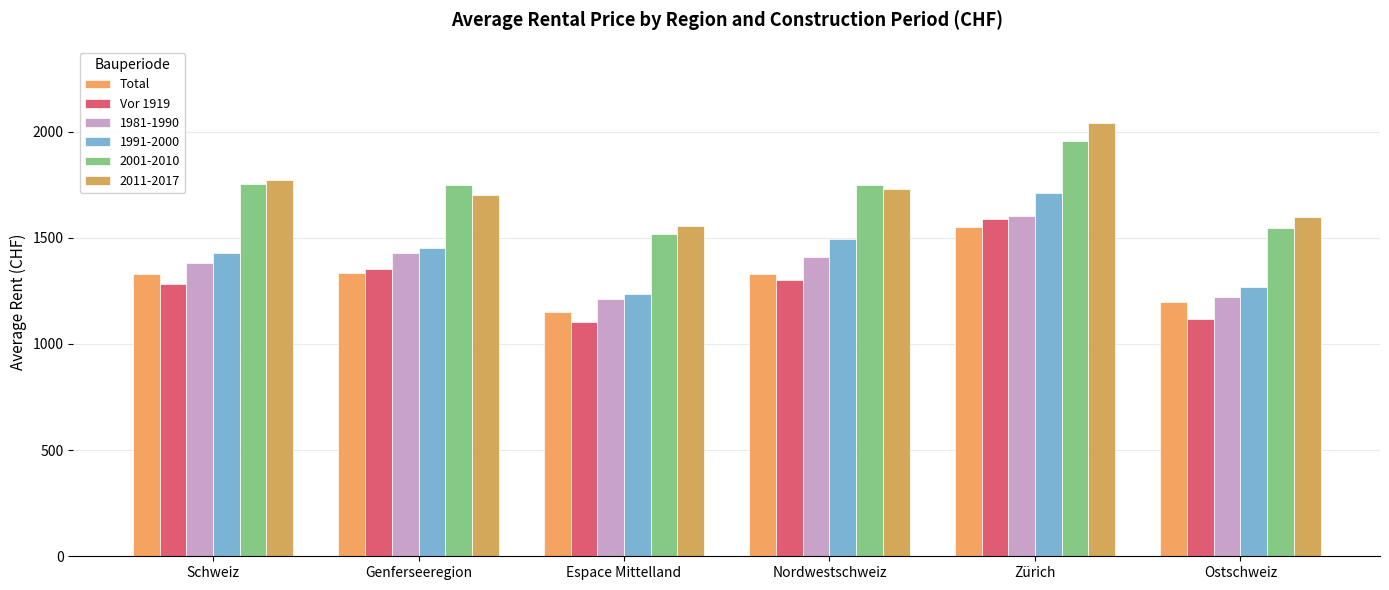

What is the difference between the second highest and minimum values in the Vor 1919 series?

247